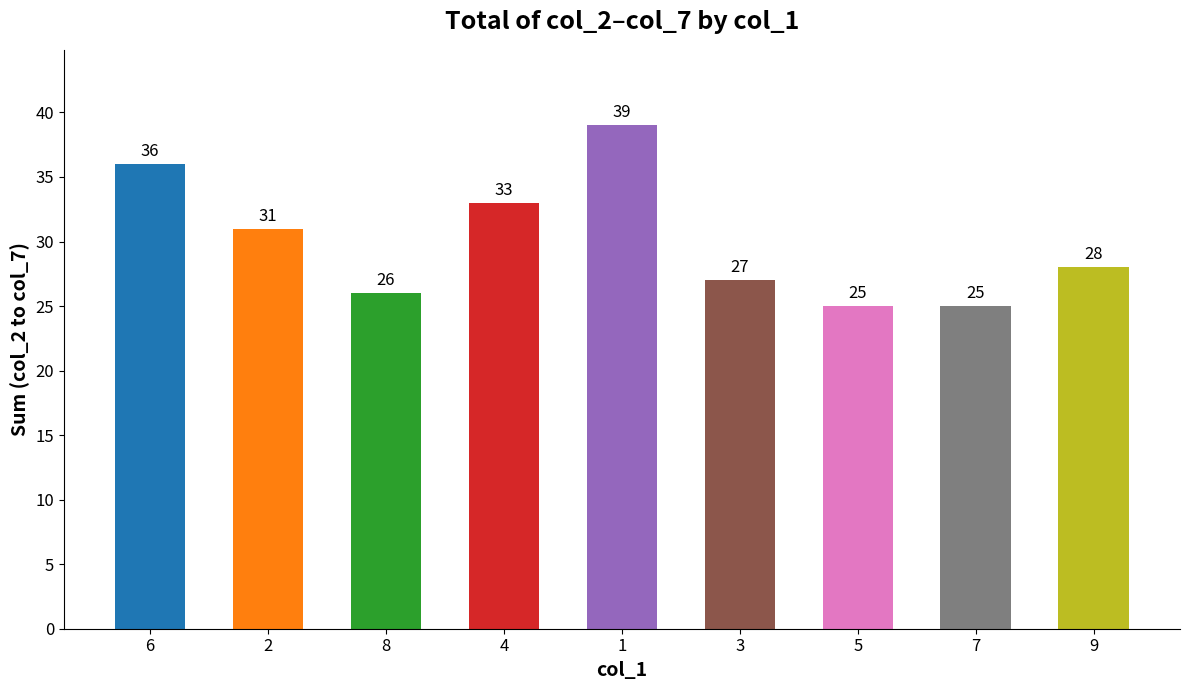

Reading right to left, list all the values displayed in this chart.

9=28	7=25	5=25	3=27	1=39	4=33	8=26	2=31	6=36